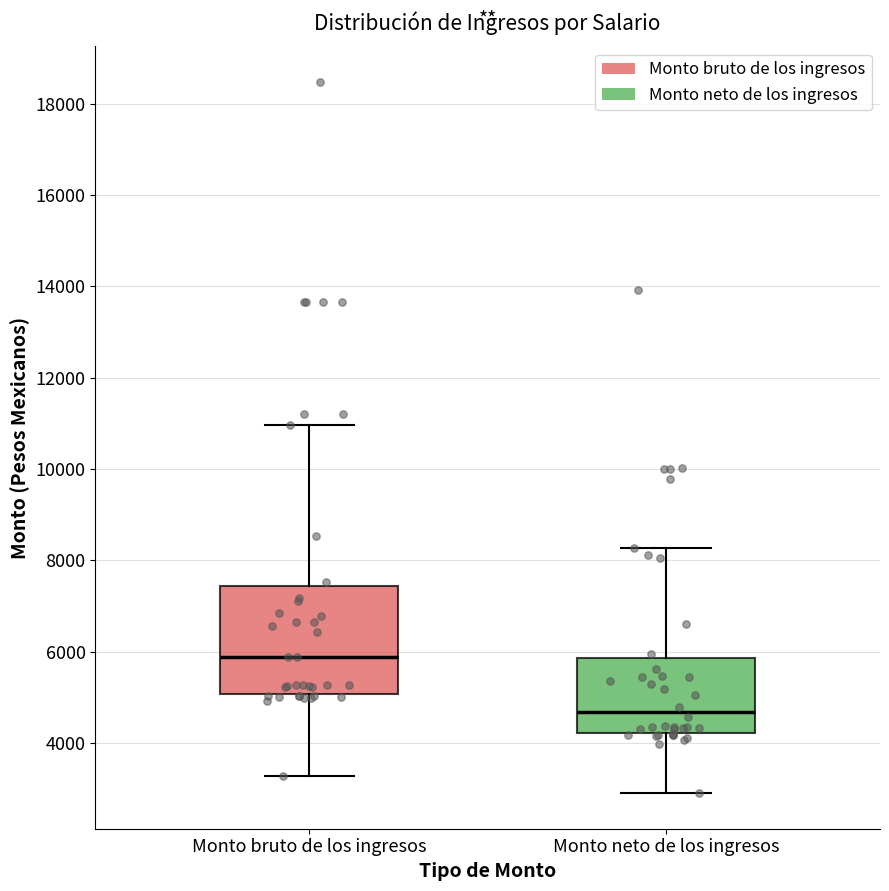

Which box is the tallest, from its lower edge to its upper edge?

Monto bruto de los ingresos